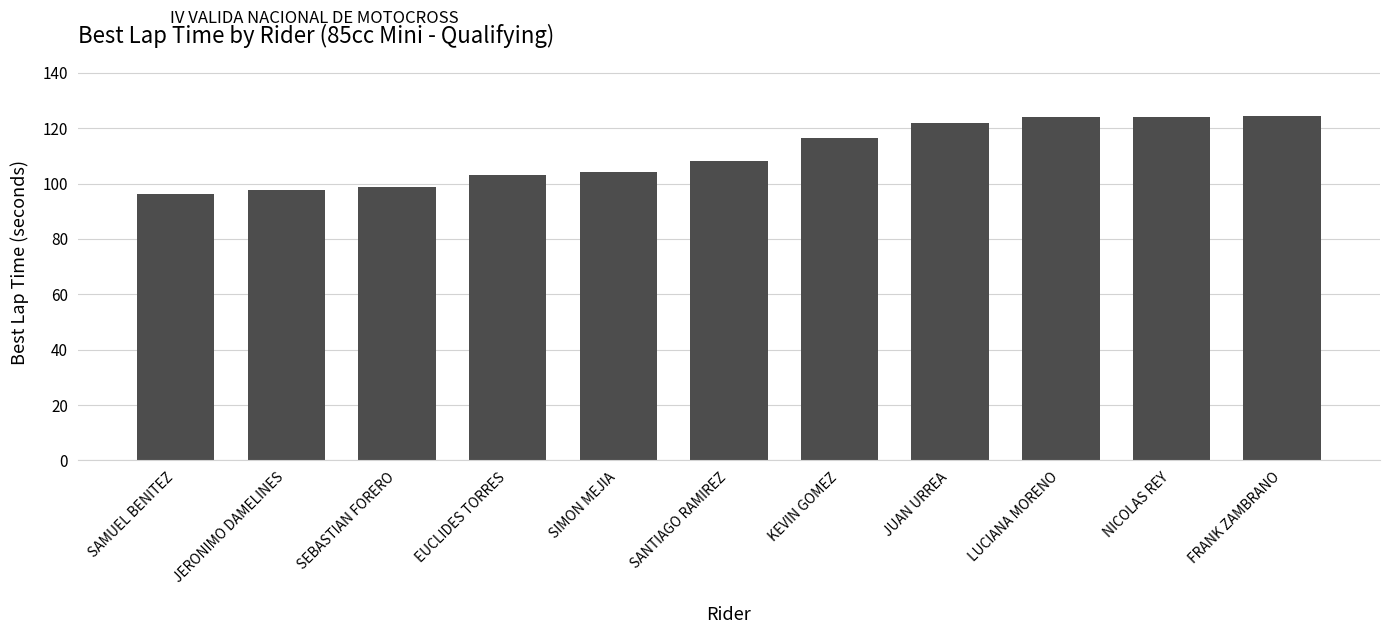

What is the smallest value displayed?

96.1